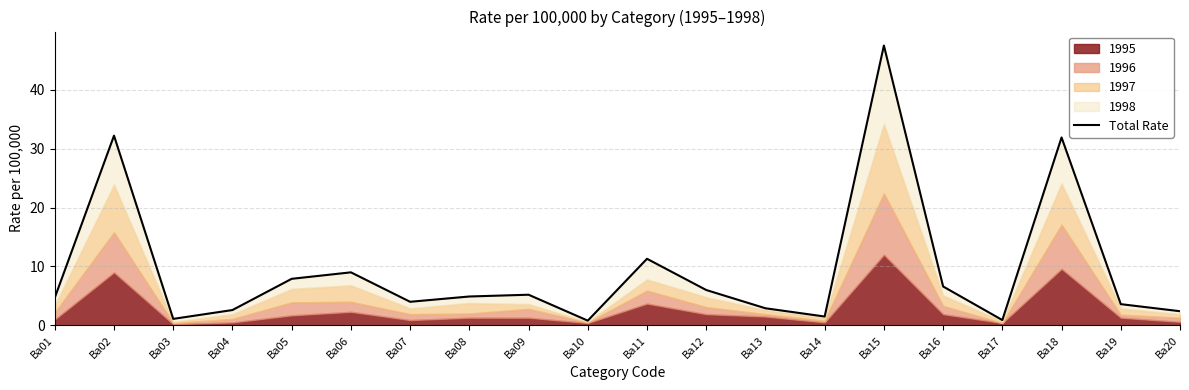

How many data points does each series have?

20